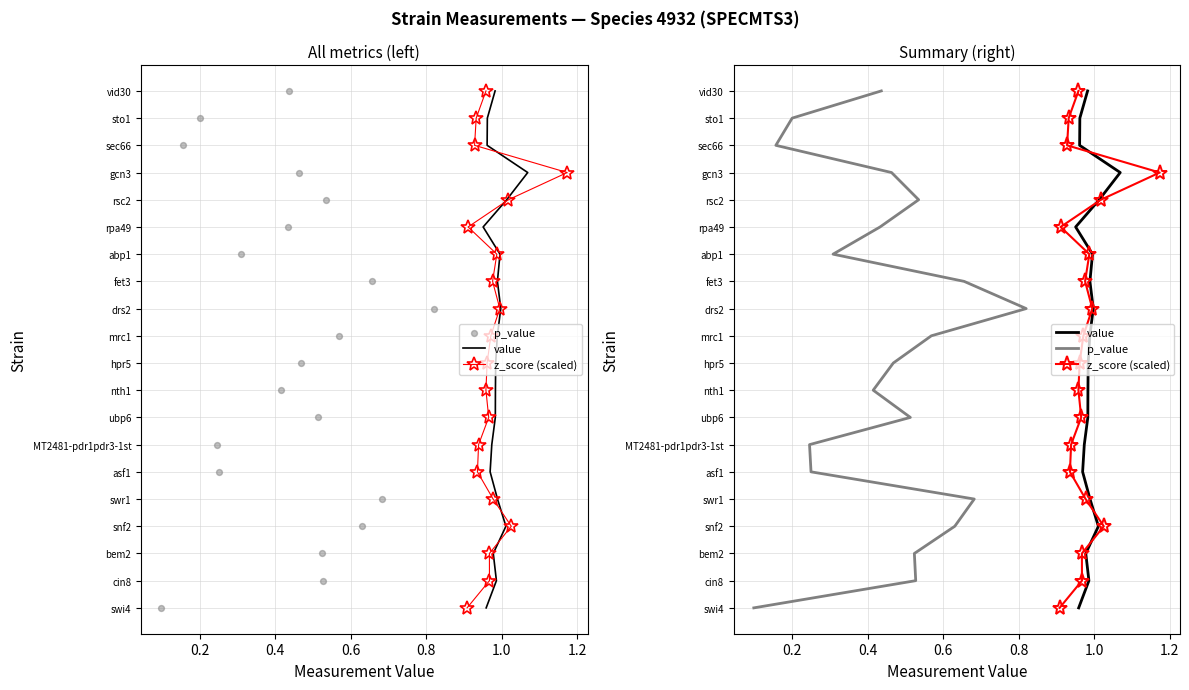

Which series contains the lowest Y value?

value